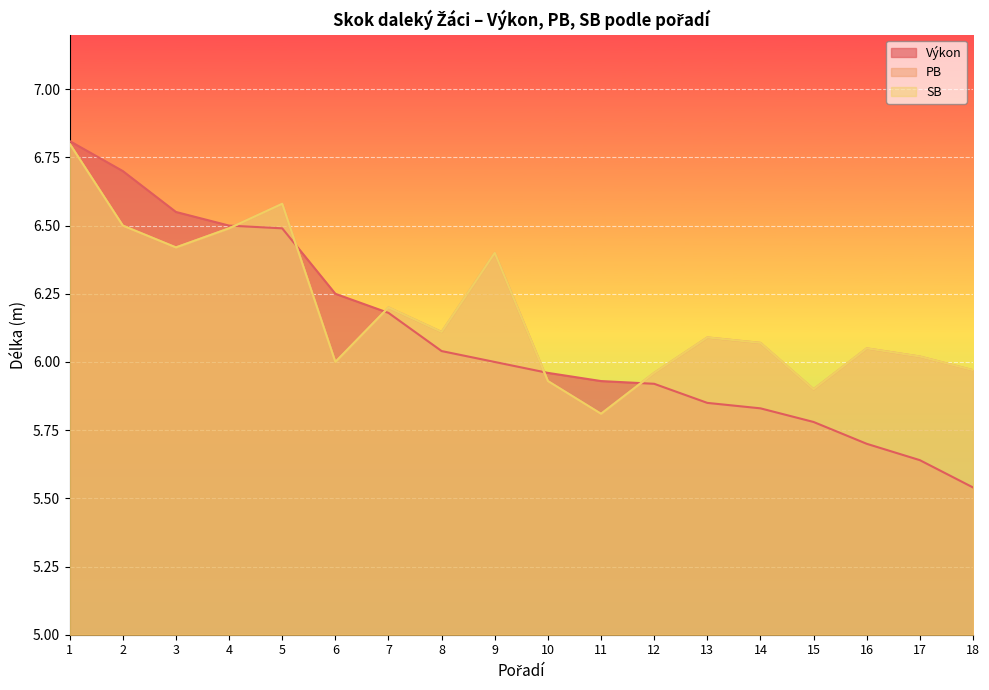

Where is SB nearest to the value 6?

6